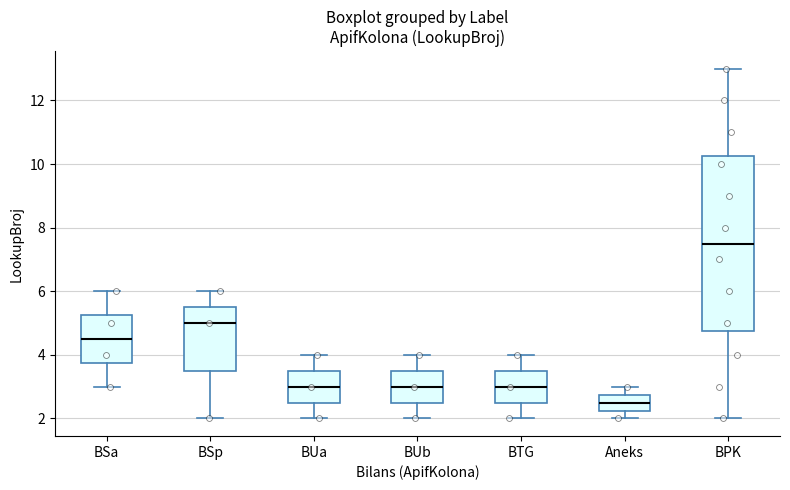

Reading left to right, transcribe this box plot: for each box, give where its median line is, the range the box spans, and where its two whiskers end, as read against the y-axis. The values are not printed on the chart, so give them approximately, as read against the axis.

BSa: median 4.6, box 3.8 to 5.2, whiskers 3.0 to 6.0
BSp: median 5.0, box 3.6 to 5.6, whiskers 2.0 to 6.0
BUa: median 3.0, box 2.6 to 3.6, whiskers 2.0 to 4.0
BUb: median 3.0, box 2.6 to 3.6, whiskers 2.0 to 4.0
BTG: median 3.0, box 2.6 to 3.6, whiskers 2.0 to 4.0
Aneks: median 2.6, box 2.2 to 2.8, whiskers 2.0 to 3.0
BPK: median 7.6, box 4.8 to 10.2, whiskers 2.0 to 13.0